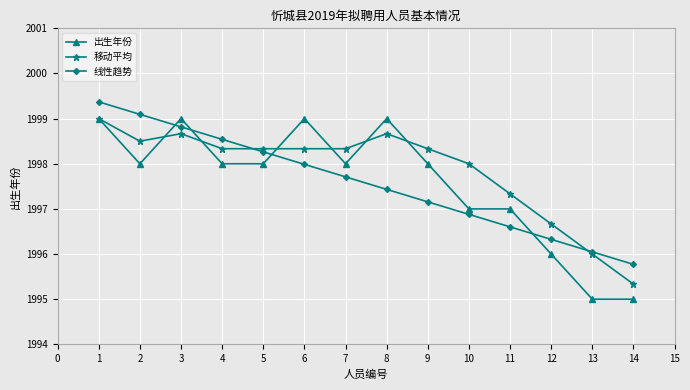

At 6, list the series in order from smallest to largest.

线性趋势, 移动平均, 出生年份